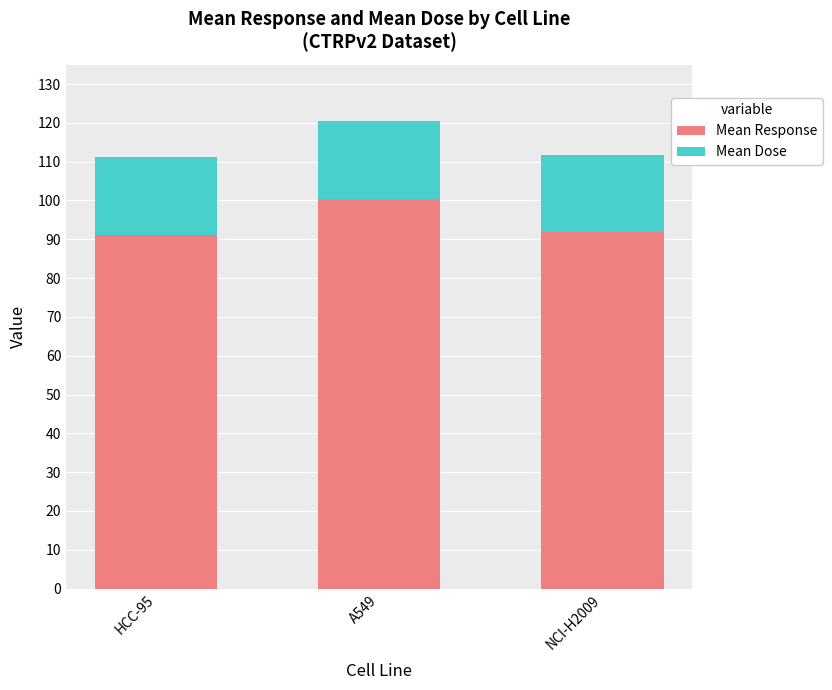

What are all the series names shown in the legend?

Mean Response, Mean Dose